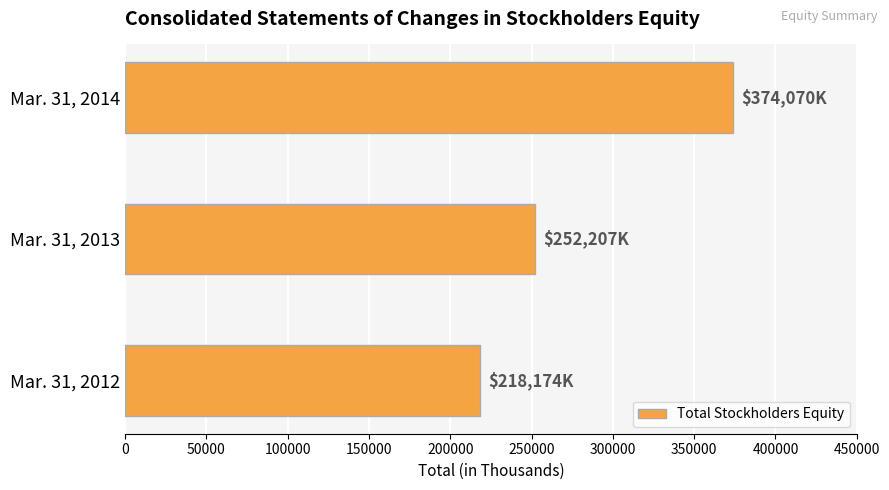

Is it true that the value at Mar. 31, 2014 is 374070?

True